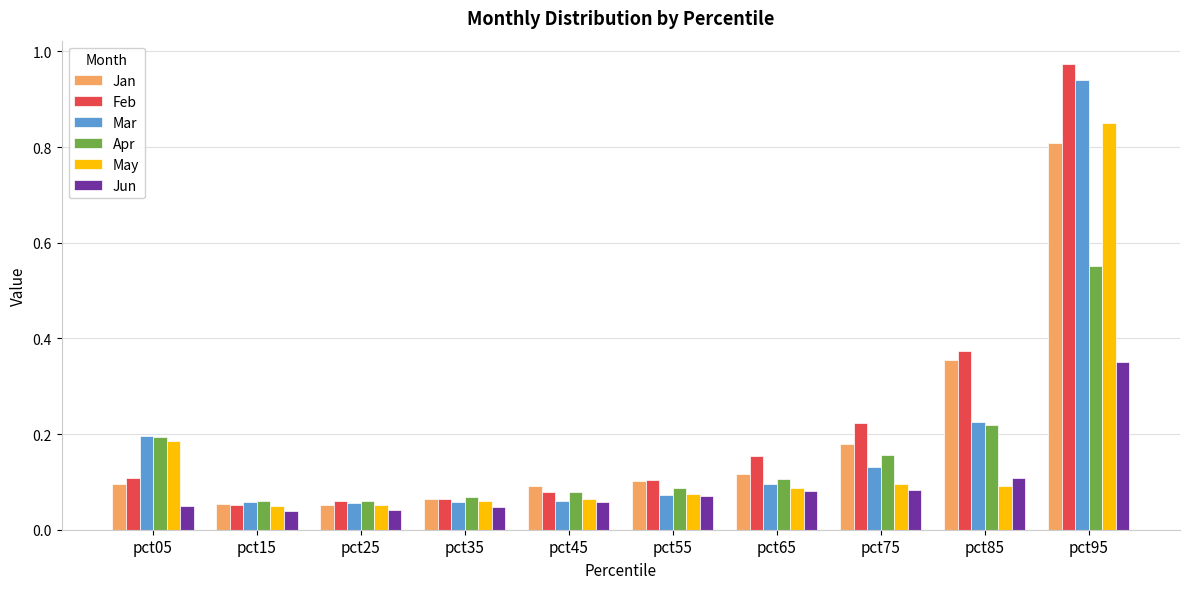

Rank the series by their maximum value, from lowest to highest.

Jun, Apr, Jan, May, Mar, Feb